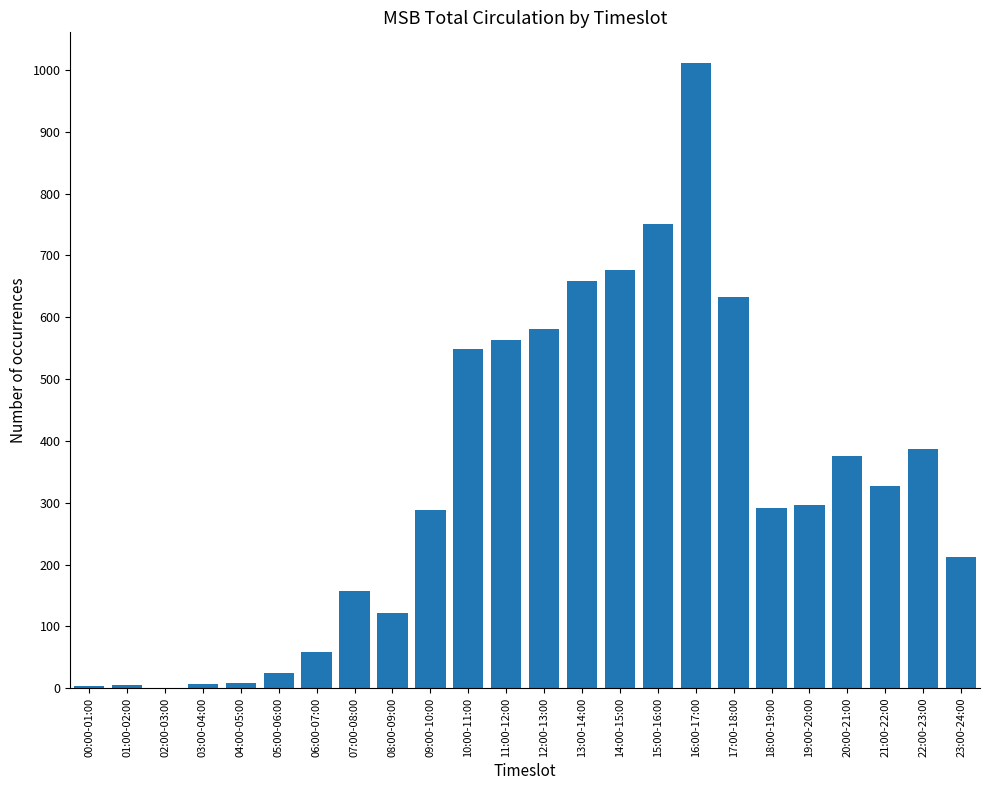

Which label corresponds to the largest value in the chart?

16:00-17:00